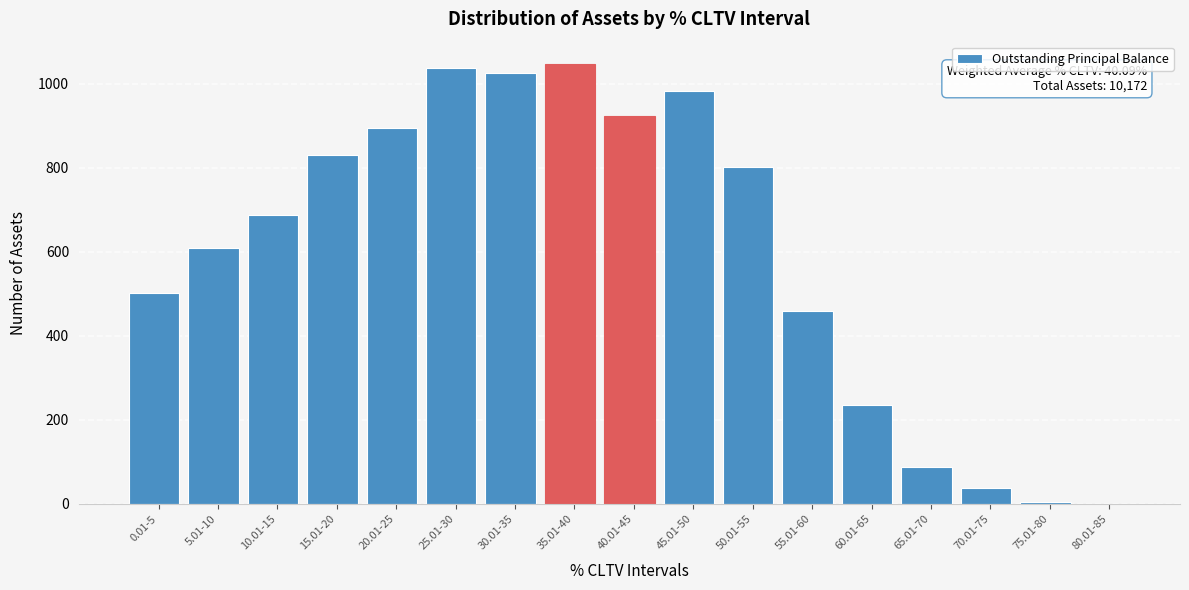

What is the sum of all values?

10172